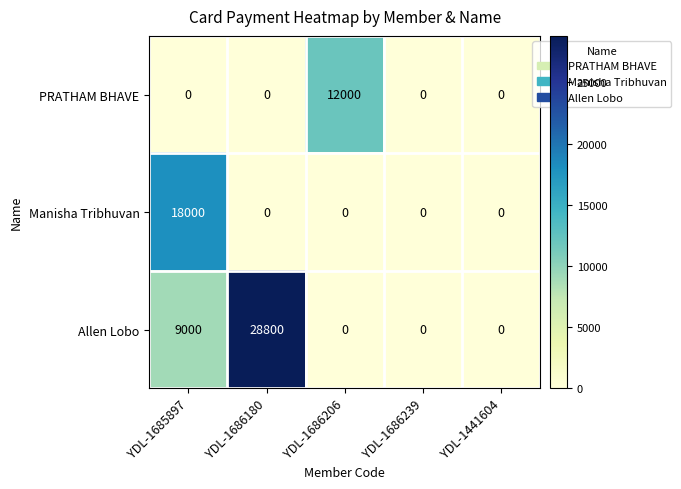

What is the sum of all Allen Lobo values?

37800